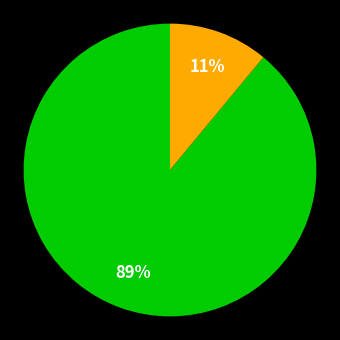

How many segments does this pie chart have?

2